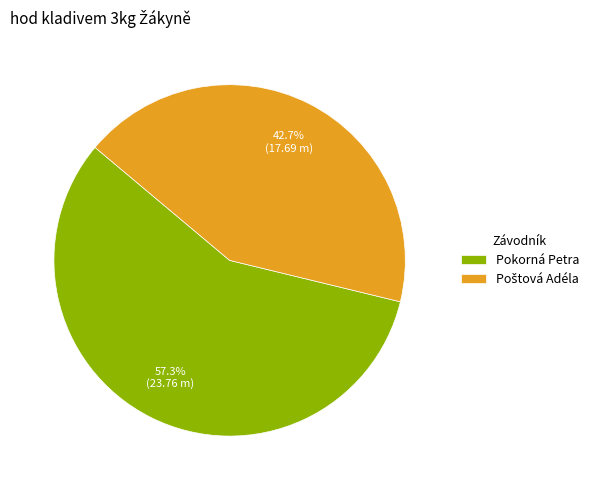

Count the number of slices in the pie.

2